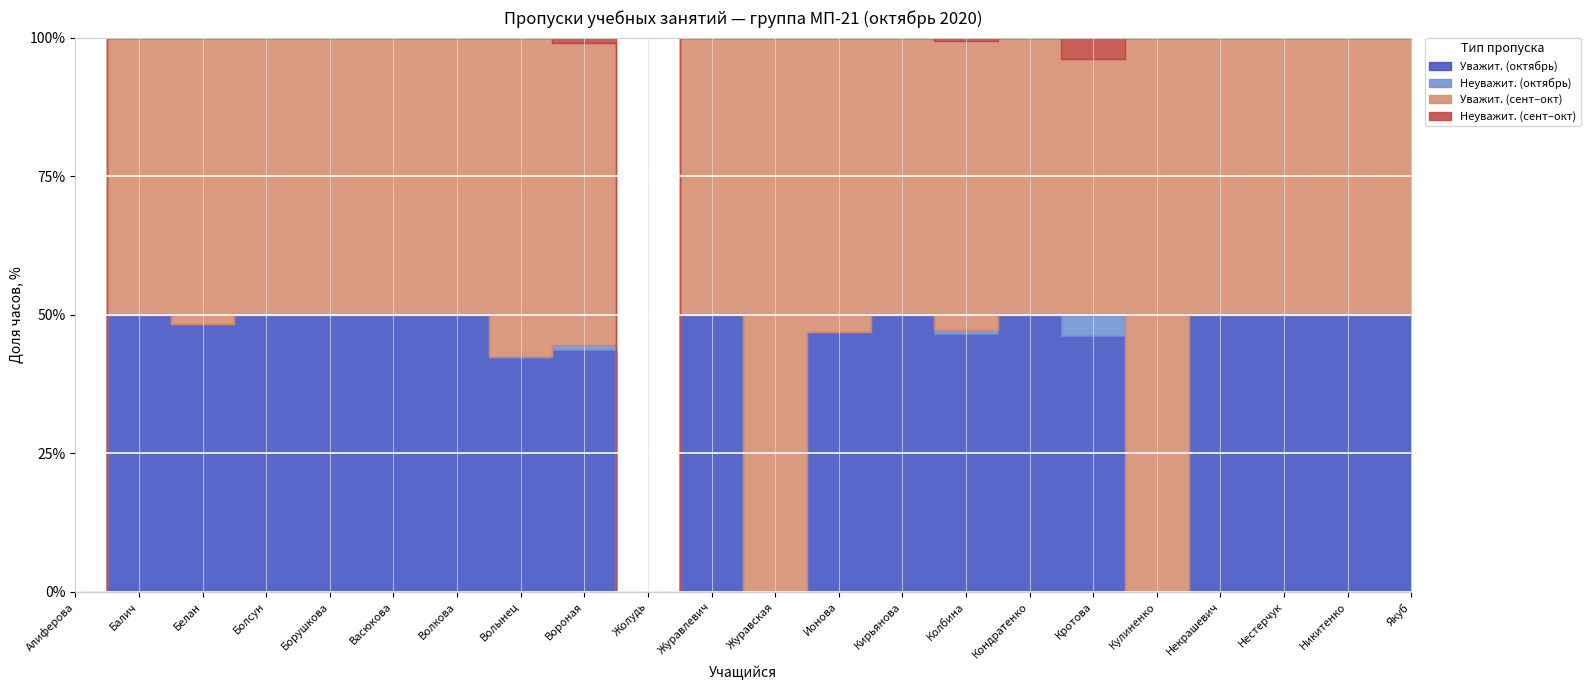

In Неуважит. (сент–окт), how many points are lower than both neighbors (excluding endpoints)?

1